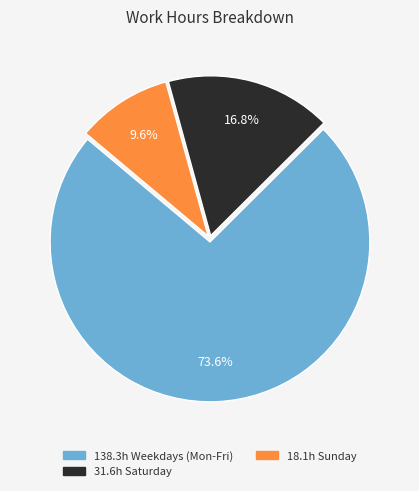

How many slices are in this pie chart?

3